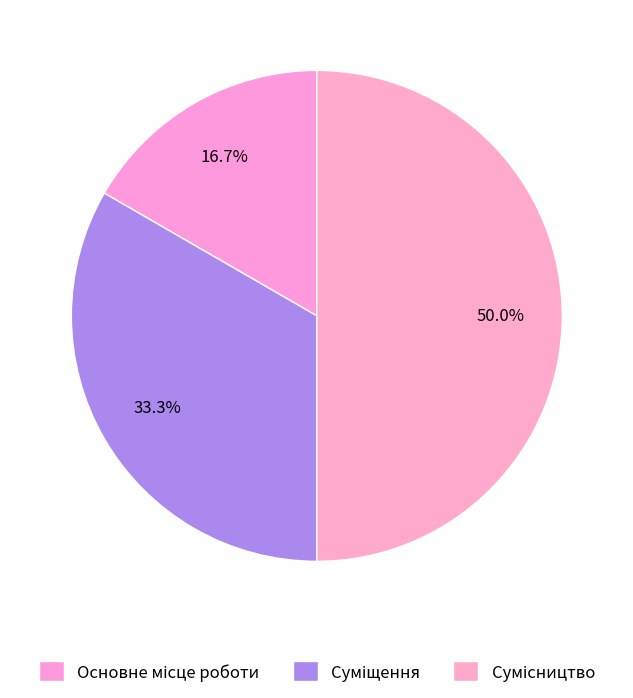

Do Суміщення and Основне місце роботи together represent more than half of the pie?

No